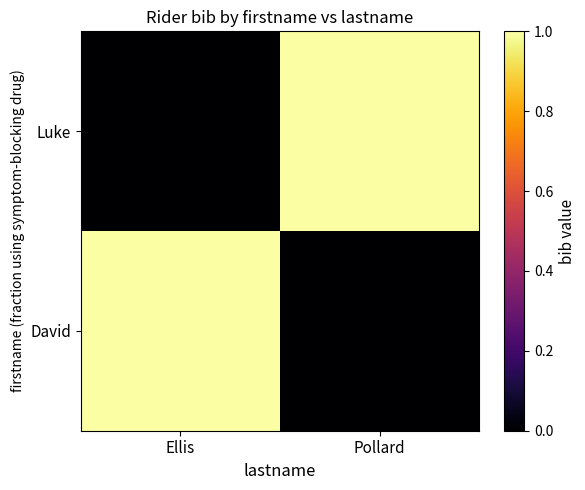

What is the total value across all series at Pollard?

1